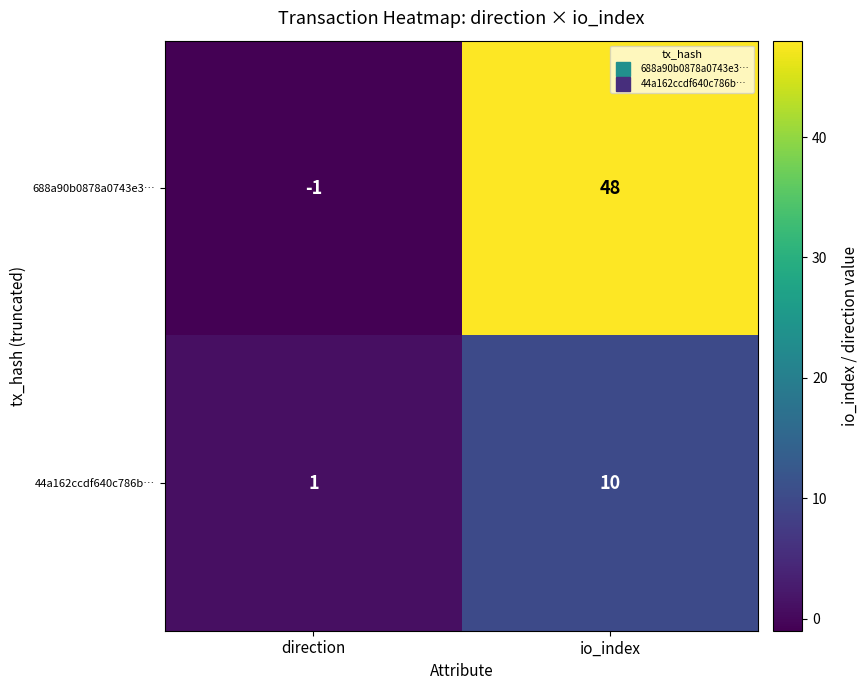

What is the greatest value displayed?

48